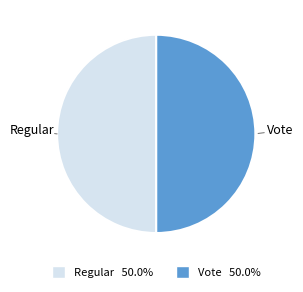

Approximately how many times larger is the value at Vote compared to Regular?

1.0